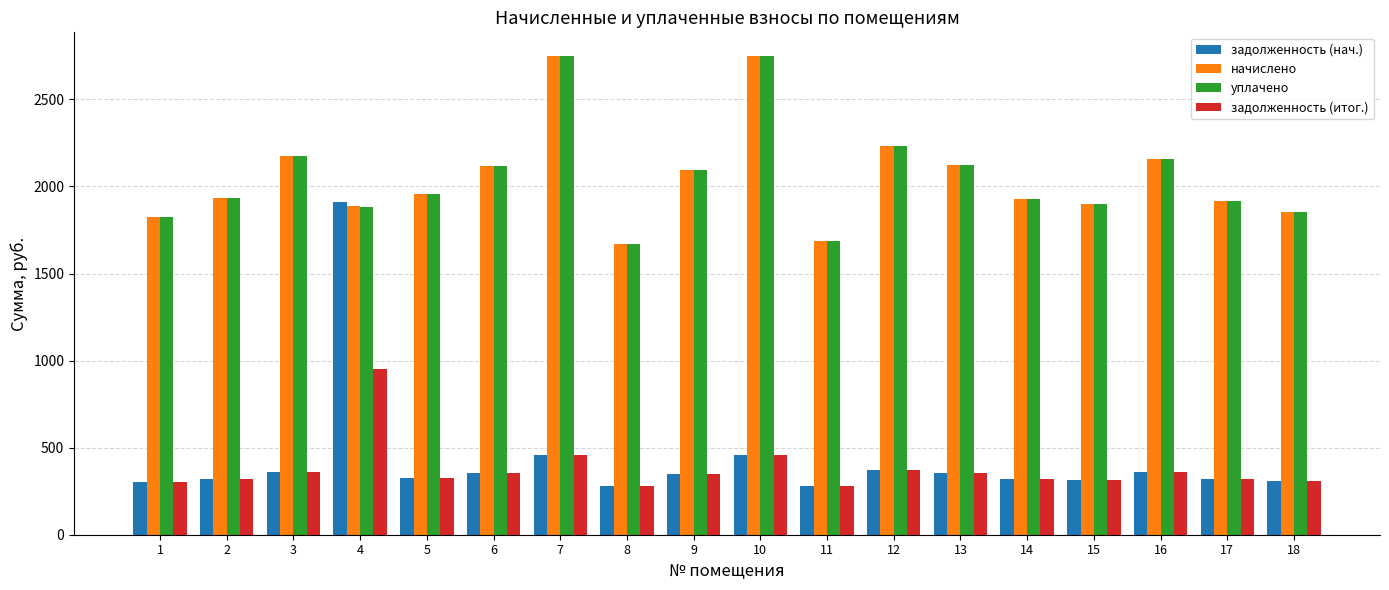

What is the total value across all series at 7?

6410.9